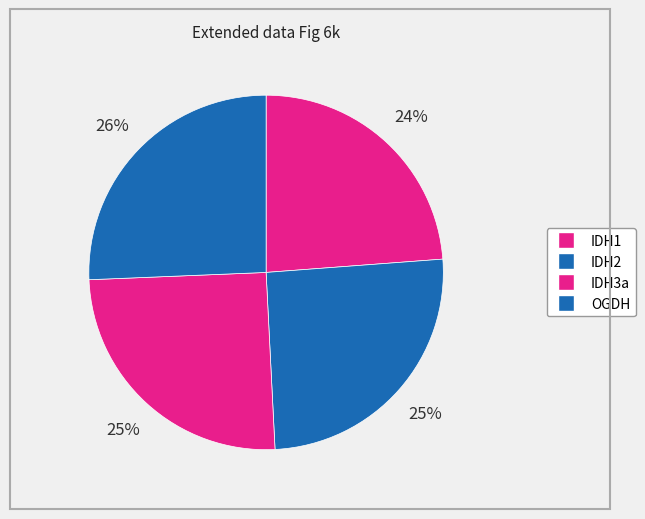

How many segments does this pie chart have?

4